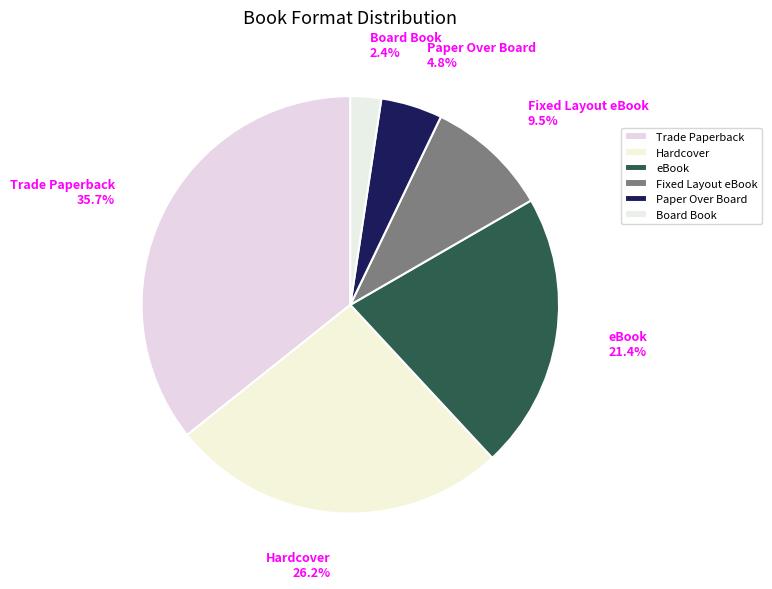

Does Trade Paperback represent more than half of the total?

No